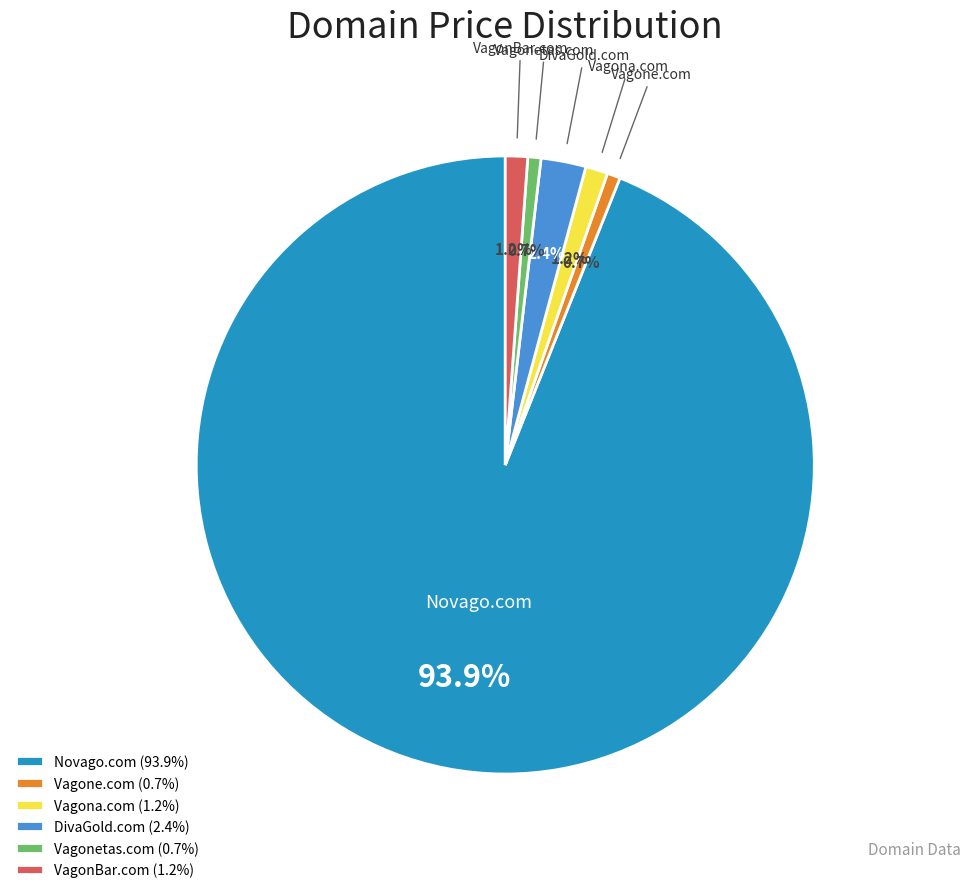

To the nearest percent, what portion does Novago.com represent?

94%